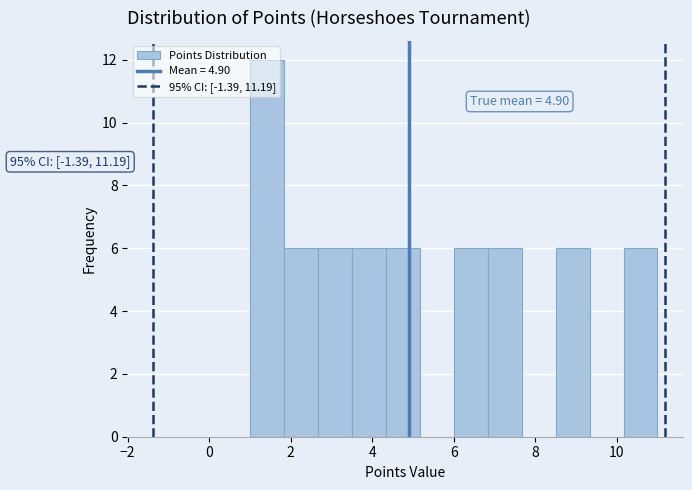

Which range on the x-axis has the tallest bar?

1.0 to 1.8